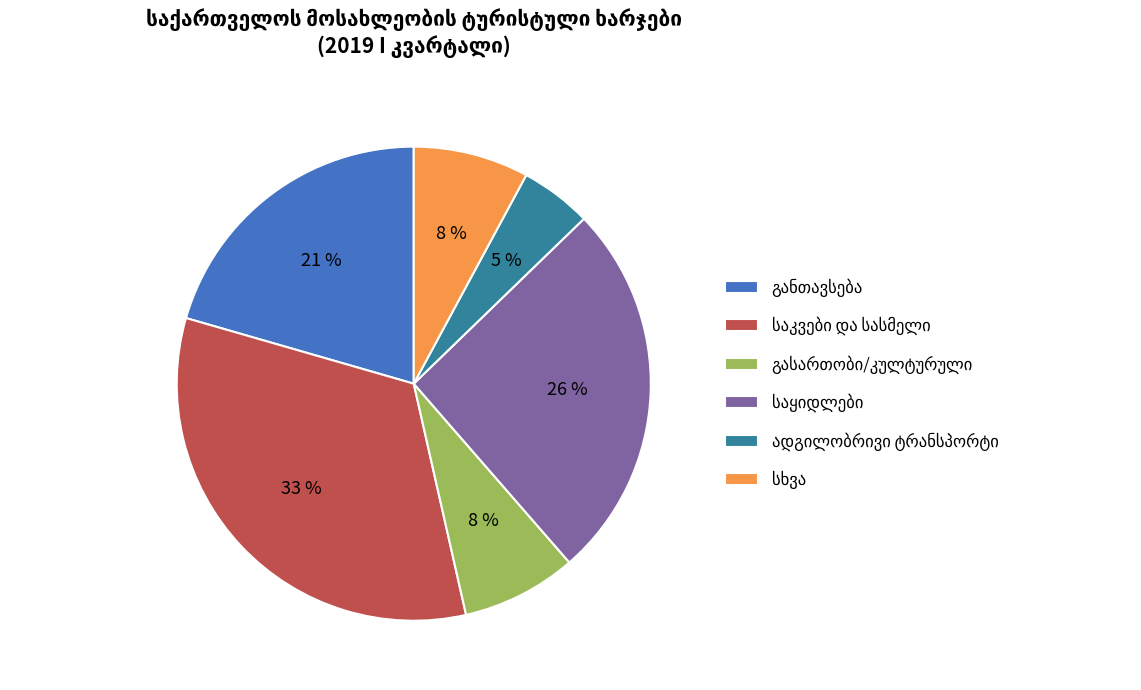

To the nearest percent, what is the difference between the largest and smallest slice percentages?

28%